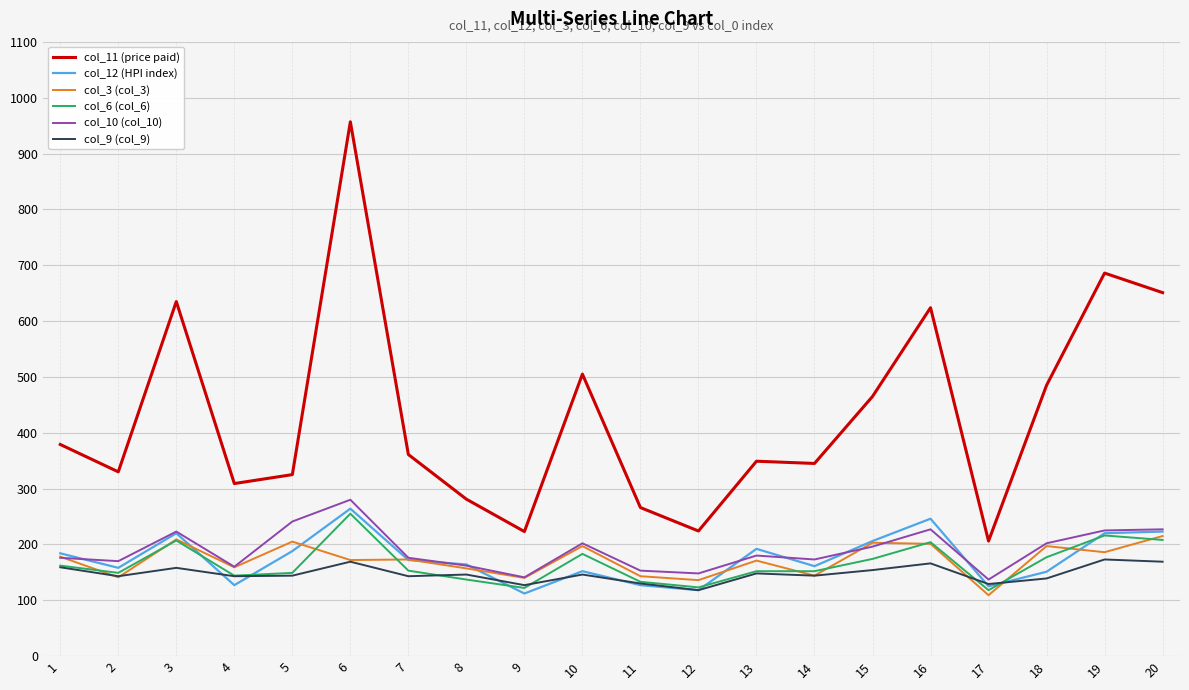

True or false: col_11 (price paid) and col_9 (col_9) intersect in this chart.

False